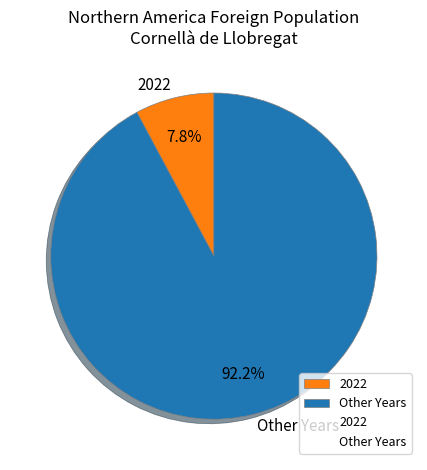

To the nearest percent, what is the difference between the largest and smallest slice percentages?

84%